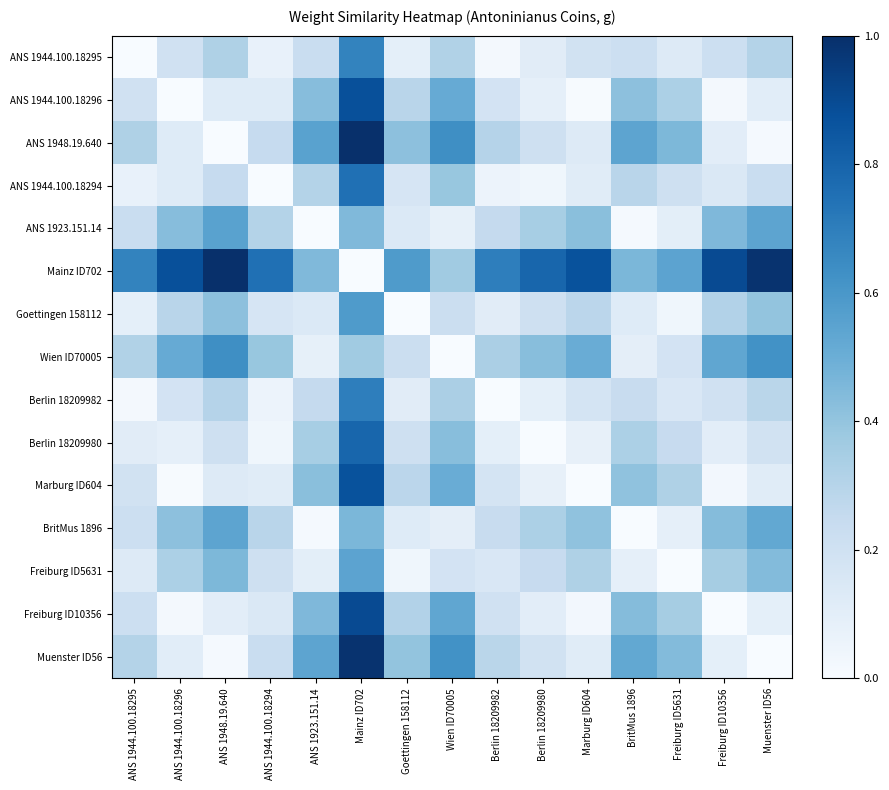

Reading right to left, transcribe all the data shown in this chart.

ANS 1944.100.18295: Muenster ID56=0.3	Freiburg ID10356=0.2	Freiburg ID5631=0.1	BritMus 1896=0.2	Marburg ID604=0.2	Berlin 18209980=0.1	Berlin 18209982=0.0	Wien ID70005=0.3	Goettingen 158112=0.1	Mainz ID702=0.7	ANS 1923.151.14=0.2	ANS 1944.100.18294=0.1	ANS 1948.19.640=0.3	ANS 1944.100.18296=0.2	ANS 1944.100.18295=0.0
ANS 1944.100.18296: Muenster ID56=0.1	Freiburg ID10356=0.0	Freiburg ID5631=0.3	BritMus 1896=0.4	Marburg ID604=0.0	Berlin 18209980=0.1	Berlin 18209982=0.2	Wien ID70005=0.5	Goettingen 158112=0.3	Mainz ID702=0.9	ANS 1923.151.14=0.4	ANS 1944.100.18294=0.1	ANS 1948.19.640=0.1	ANS 1944.100.18296=0.0	ANS 1944.100.18295=0.2
ANS 1948.19.640: Muenster ID56=0.0	Freiburg ID10356=0.1	Freiburg ID5631=0.5	BritMus 1896=0.5	Marburg ID604=0.1	Berlin 18209980=0.2	Berlin 18209982=0.3	Wien ID70005=0.6	Goettingen 158112=0.4	Mainz ID702=1.0	ANS 1923.151.14=0.6	ANS 1944.100.18294=0.2	ANS 1948.19.640=0.0	ANS 1944.100.18296=0.1	ANS 1944.100.18295=0.3
ANS 1944.100.18294: Muenster ID56=0.2	Freiburg ID10356=0.1	Freiburg ID5631=0.2	BritMus 1896=0.3	Marburg ID604=0.1	Berlin 18209980=0.0	Berlin 18209982=0.1	Wien ID70005=0.4	Goettingen 158112=0.2	Mainz ID702=0.8	ANS 1923.151.14=0.3	ANS 1944.100.18294=0.0	ANS 1948.19.640=0.2	ANS 1944.100.18296=0.1	ANS 1944.100.18295=0.1
ANS 1923.151.14: Muenster ID56=0.5	Freiburg ID10356=0.4	Freiburg ID5631=0.1	BritMus 1896=0.0	Marburg ID604=0.4	Berlin 18209980=0.3	Berlin 18209982=0.3	Wien ID70005=0.1	Goettingen 158112=0.1	Mainz ID702=0.4	ANS 1923.151.14=0.0	ANS 1944.100.18294=0.3	ANS 1948.19.640=0.6	ANS 1944.100.18296=0.4	ANS 1944.100.18295=0.2
Mainz ID702: Muenster ID56=1.0	Freiburg ID10356=0.9	Freiburg ID5631=0.5	BritMus 1896=0.5	Marburg ID604=0.9	Berlin 18209980=0.8	Berlin 18209982=0.7	Wien ID70005=0.4	Goettingen 158112=0.6	Mainz ID702=0.0	ANS 1923.151.14=0.4	ANS 1944.100.18294=0.8	ANS 1948.19.640=1.0	ANS 1944.100.18296=0.9	ANS 1944.100.18295=0.7
Goettingen 158112: Muenster ID56=0.4	Freiburg ID10356=0.3	Freiburg ID5631=0.0	BritMus 1896=0.1	Marburg ID604=0.3	Berlin 18209980=0.2	Berlin 18209982=0.1	Wien ID70005=0.2	Goettingen 158112=0.0	Mainz ID702=0.6	ANS 1923.151.14=0.1	ANS 1944.100.18294=0.2	ANS 1948.19.640=0.4	ANS 1944.100.18296=0.3	ANS 1944.100.18295=0.1
Wien ID70005: Muenster ID56=0.6	Freiburg ID10356=0.5	Freiburg ID5631=0.2	BritMus 1896=0.1	Marburg ID604=0.5	Berlin 18209980=0.4	Berlin 18209982=0.3	Wien ID70005=0.0	Goettingen 158112=0.2	Mainz ID702=0.4	ANS 1923.151.14=0.1	ANS 1944.100.18294=0.4	ANS 1948.19.640=0.6	ANS 1944.100.18296=0.5	ANS 1944.100.18295=0.3
Berlin 18209982: Muenster ID56=0.3	Freiburg ID10356=0.2	Freiburg ID5631=0.1	BritMus 1896=0.2	Marburg ID604=0.2	Berlin 18209980=0.1	Berlin 18209982=0.0	Wien ID70005=0.3	Goettingen 158112=0.1	Mainz ID702=0.7	ANS 1923.151.14=0.3	ANS 1944.100.18294=0.1	ANS 1948.19.640=0.3	ANS 1944.100.18296=0.2	ANS 1944.100.18295=0.0
Berlin 18209980: Muenster ID56=0.2	Freiburg ID10356=0.1	Freiburg ID5631=0.2	BritMus 1896=0.3	Marburg ID604=0.1	Berlin 18209980=0.0	Berlin 18209982=0.1	Wien ID70005=0.4	Goettingen 158112=0.2	Mainz ID702=0.8	ANS 1923.151.14=0.3	ANS 1944.100.18294=0.0	ANS 1948.19.640=0.2	ANS 1944.100.18296=0.1	ANS 1944.100.18295=0.1
Marburg ID604: Muenster ID56=0.1	Freiburg ID10356=0.0	Freiburg ID5631=0.3	BritMus 1896=0.4	Marburg ID604=0.0	Berlin 18209980=0.1	Berlin 18209982=0.2	Wien ID70005=0.5	Goettingen 158112=0.3	Mainz ID702=0.9	ANS 1923.151.14=0.4	ANS 1944.100.18294=0.1	ANS 1948.19.640=0.1	ANS 1944.100.18296=0.0	ANS 1944.100.18295=0.2
BritMus 1896: Muenster ID56=0.5	Freiburg ID10356=0.4	Freiburg ID5631=0.1	BritMus 1896=0.0	Marburg ID604=0.4	Berlin 18209980=0.3	Berlin 18209982=0.2	Wien ID70005=0.1	Goettingen 158112=0.1	Mainz ID702=0.5	ANS 1923.151.14=0.0	ANS 1944.100.18294=0.3	ANS 1948.19.640=0.5	ANS 1944.100.18296=0.4	ANS 1944.100.18295=0.2
Freiburg ID5631: Muenster ID56=0.4	Freiburg ID10356=0.3	Freiburg ID5631=0.0	BritMus 1896=0.1	Marburg ID604=0.3	Berlin 18209980=0.2	Berlin 18209982=0.1	Wien ID70005=0.2	Goettingen 158112=0.0	Mainz ID702=0.5	ANS 1923.151.14=0.1	ANS 1944.100.18294=0.2	ANS 1948.19.640=0.5	ANS 1944.100.18296=0.3	ANS 1944.100.18295=0.1
Freiburg ID10356: Muenster ID56=0.1	Freiburg ID10356=0.0	Freiburg ID5631=0.3	BritMus 1896=0.4	Marburg ID604=0.0	Berlin 18209980=0.1	Berlin 18209982=0.2	Wien ID70005=0.5	Goettingen 158112=0.3	Mainz ID702=0.9	ANS 1923.151.14=0.4	ANS 1944.100.18294=0.1	ANS 1948.19.640=0.1	ANS 1944.100.18296=0.0	ANS 1944.100.18295=0.2
Muenster ID56: Muenster ID56=0.0	Freiburg ID10356=0.1	Freiburg ID5631=0.4	BritMus 1896=0.5	Marburg ID604=0.1	Berlin 18209980=0.2	Berlin 18209982=0.3	Wien ID70005=0.6	Goettingen 158112=0.4	Mainz ID702=1.0	ANS 1923.151.14=0.5	ANS 1944.100.18294=0.2	ANS 1948.19.640=0.0	ANS 1944.100.18296=0.1	ANS 1944.100.18295=0.3